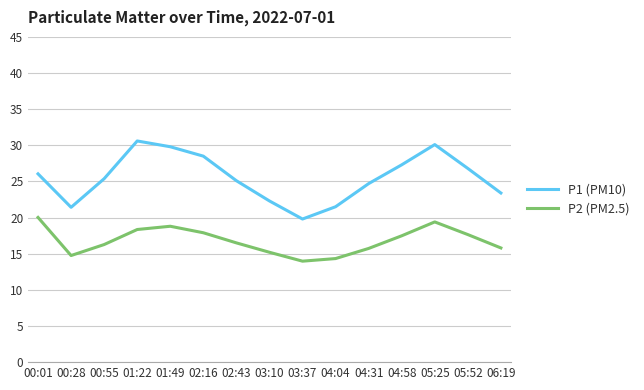

True or false: P1 (PM10) has a value of 12.8 at 05:25.

False